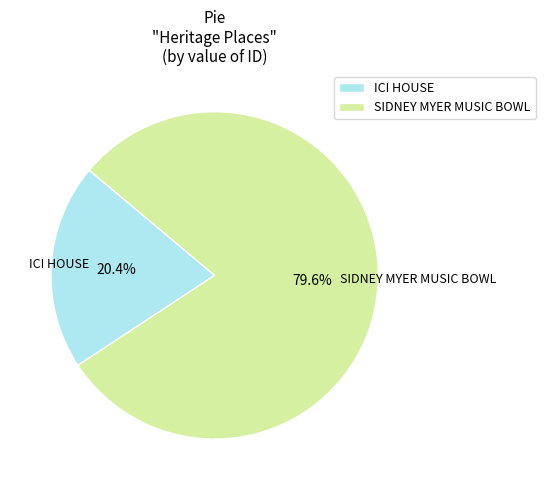

Which category has the smallest portion of the pie?

ICI HOUSE